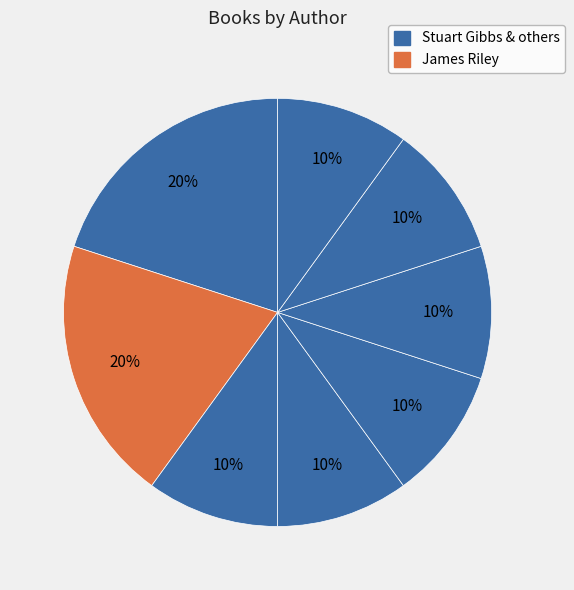

Is there a majority slice in this chart?

No